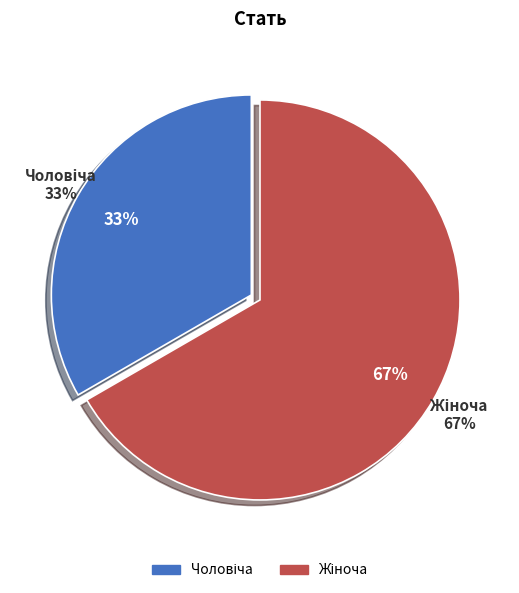

How many slices are in this pie chart?

2